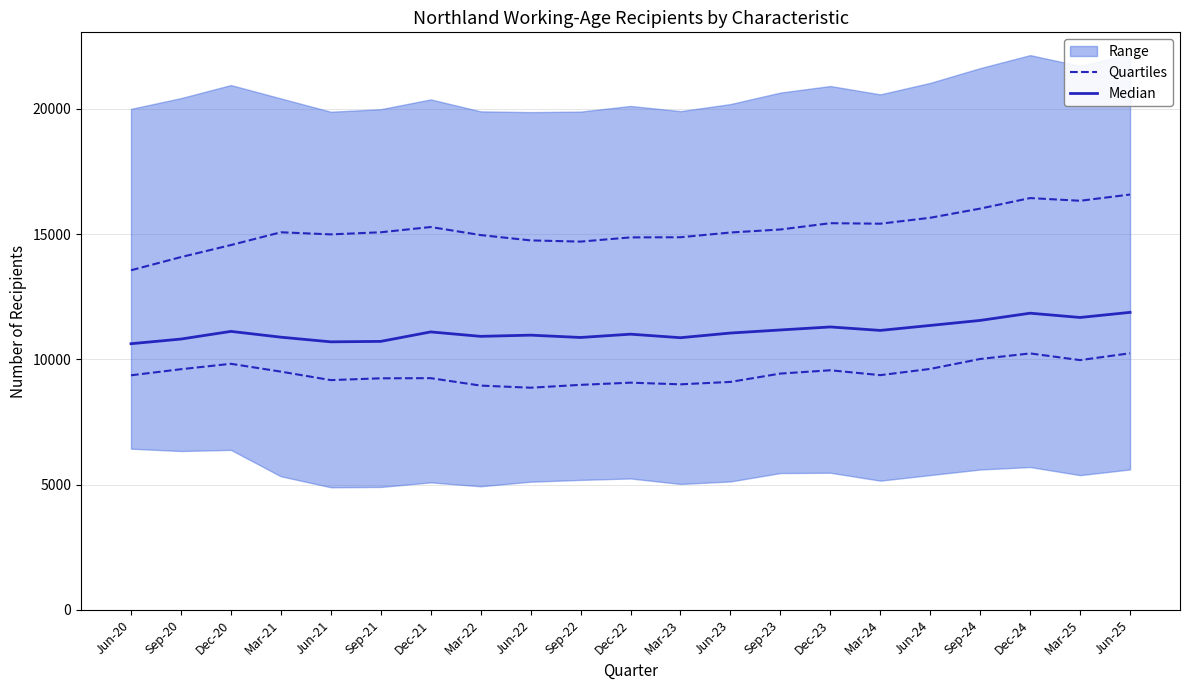

What is the average value of the Quartiles series?

9447